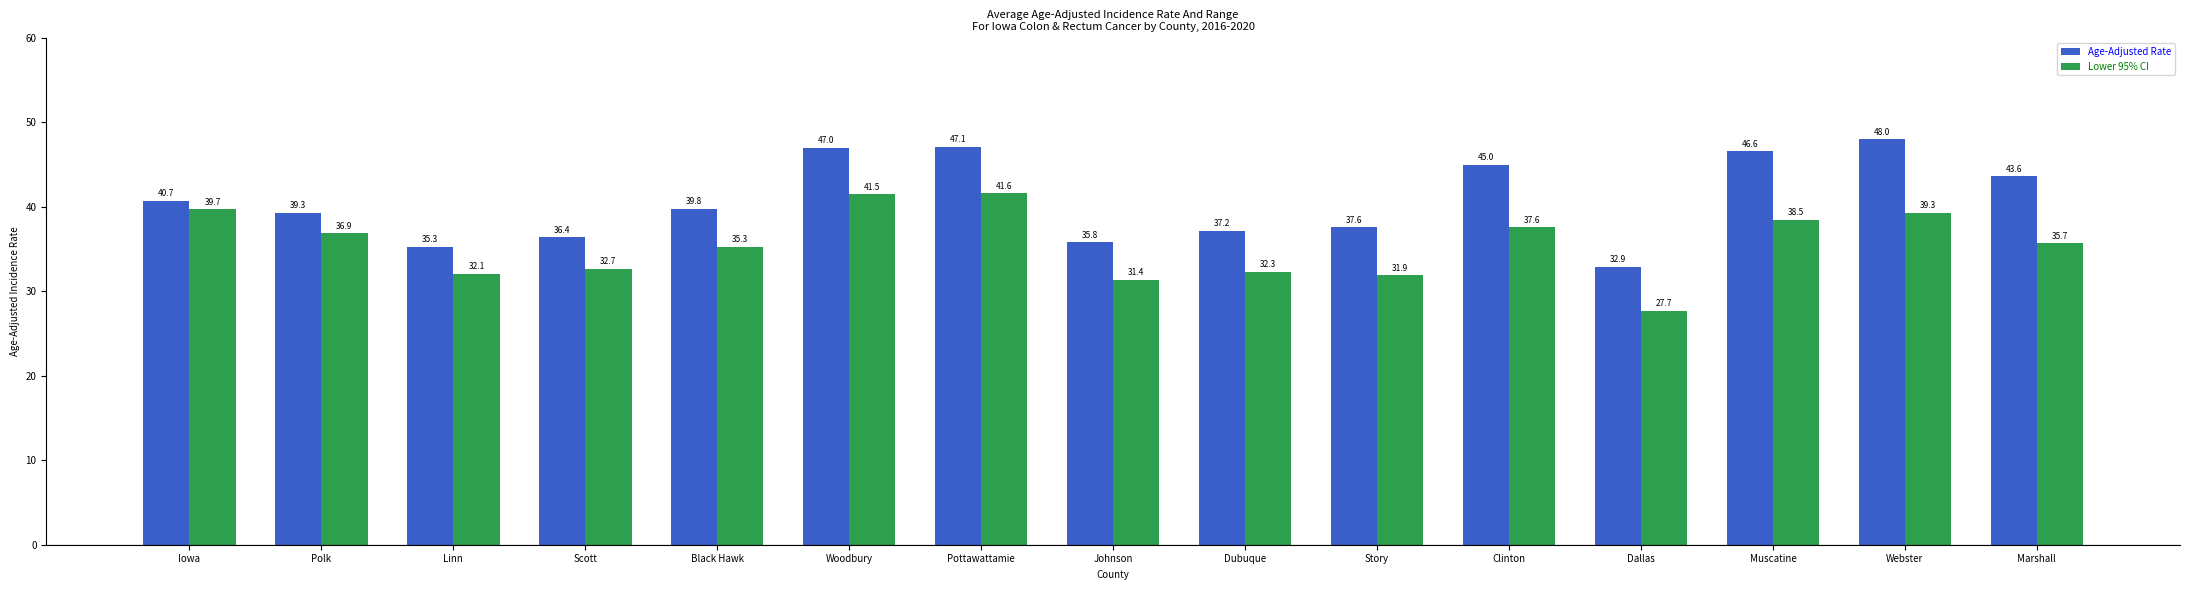

Between Iowa and Scott, which series saw the biggest shift?

Lower 95% CI